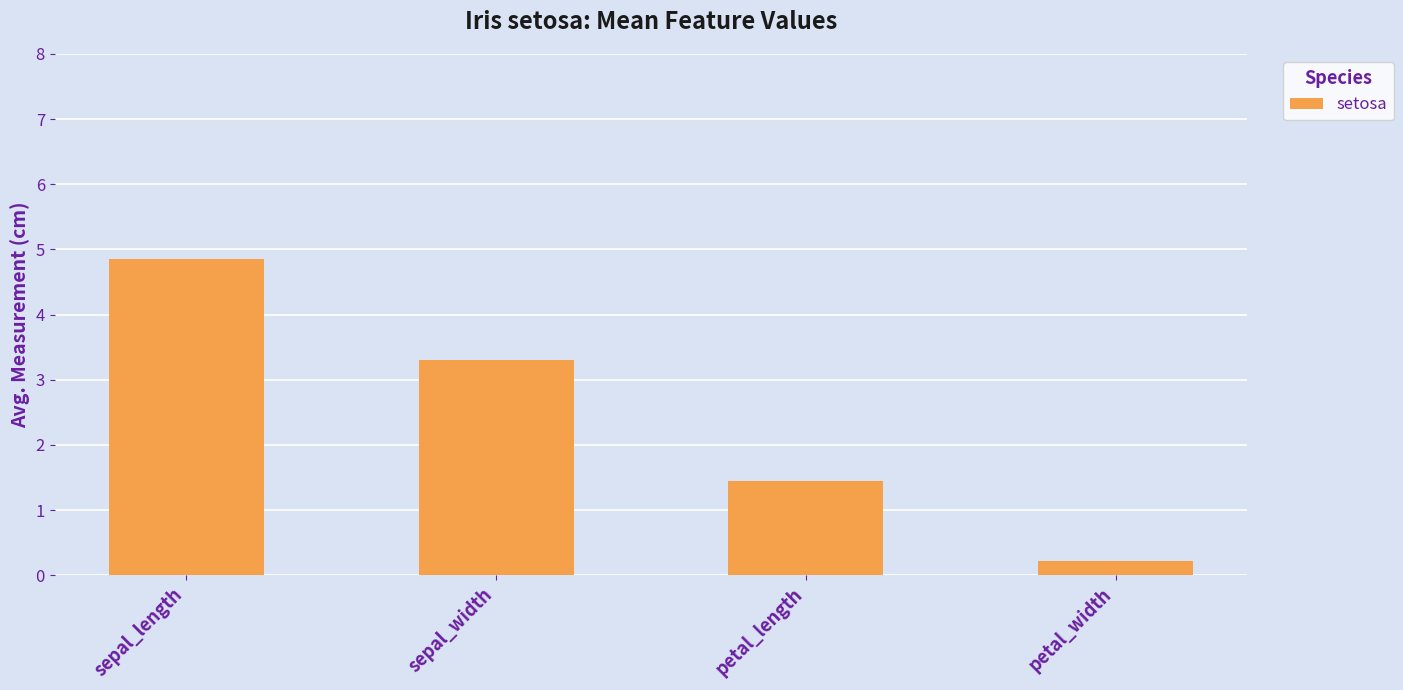

Is it true that the value at sepal_length is 6.8?

False